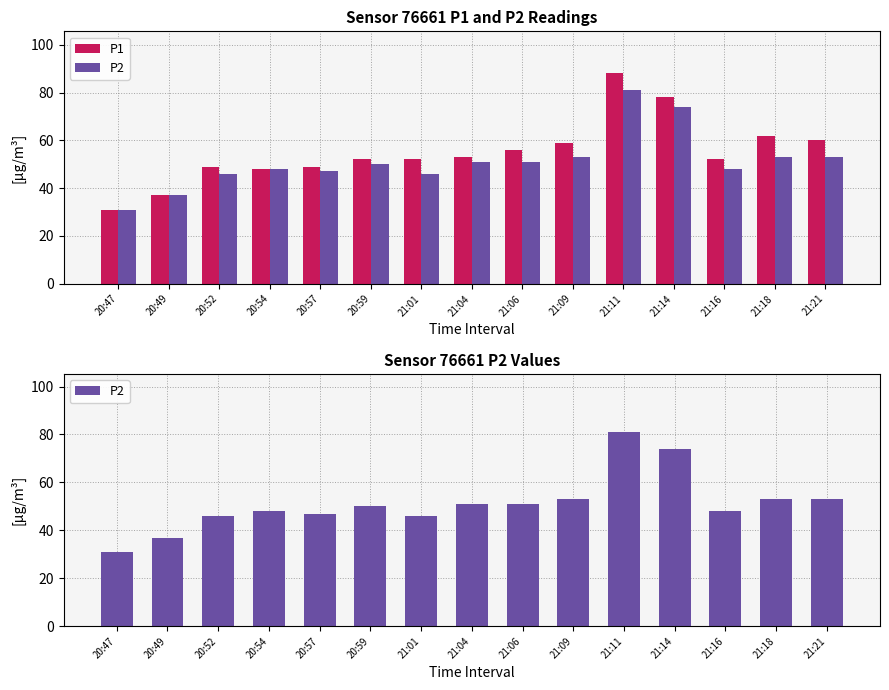

What is the difference between the P1 values at 21:11 and 20:52?

39